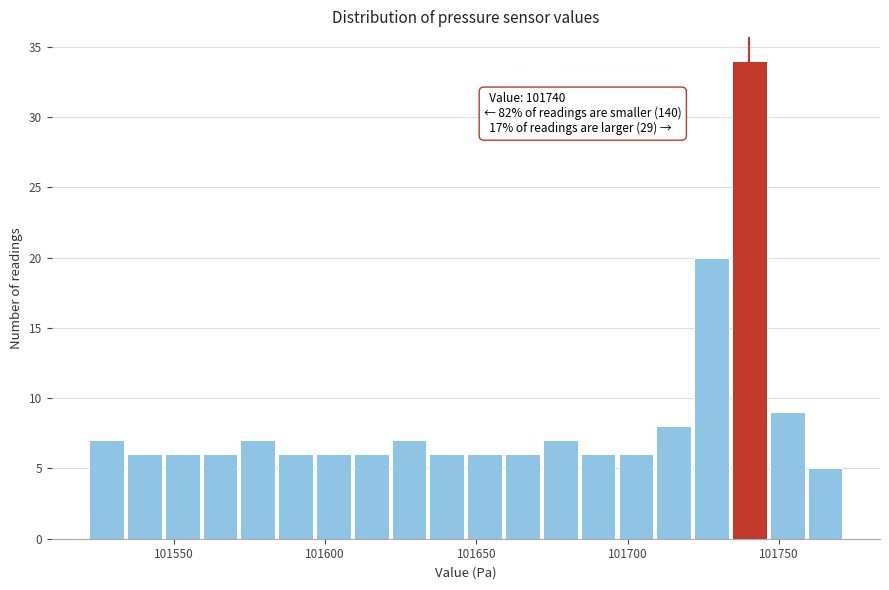

Around what value on the x-axis is the tallest bar? Give the approximate position of its centre, as read against the axis.

101740